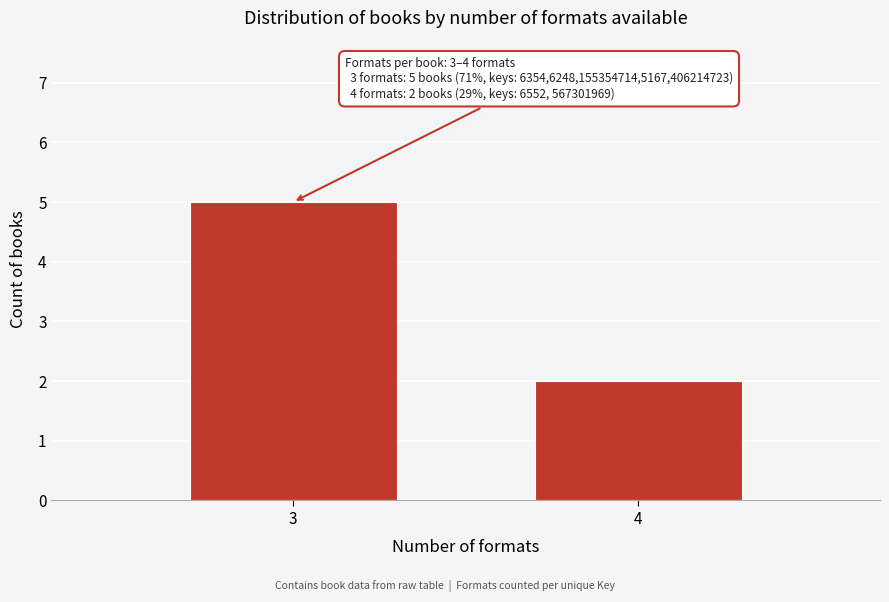

Reading left to right, list all the values displayed in this chart.

3=5	4=2